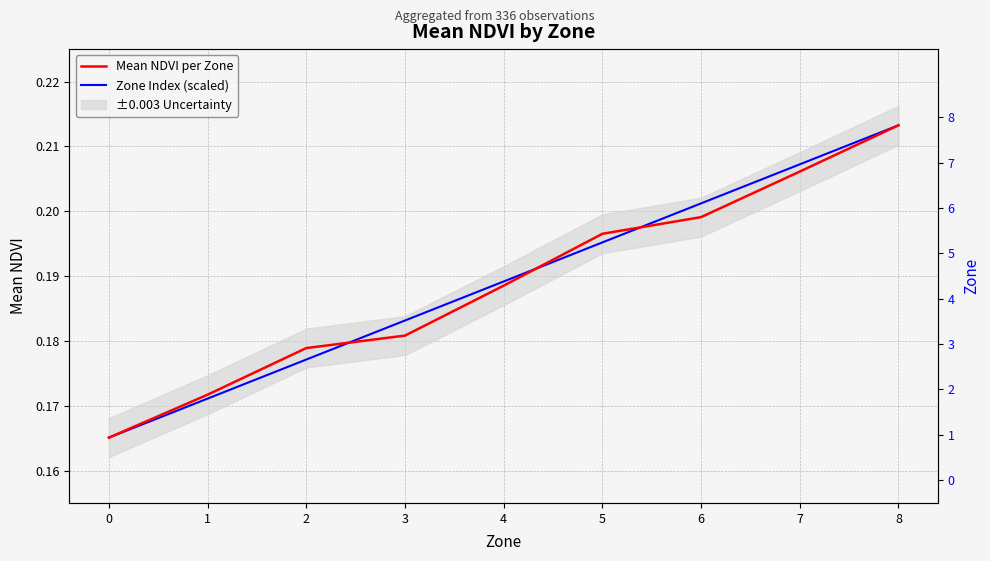

The Mean NDVI per Zone series shows 0.2 at 7. True or false?

True